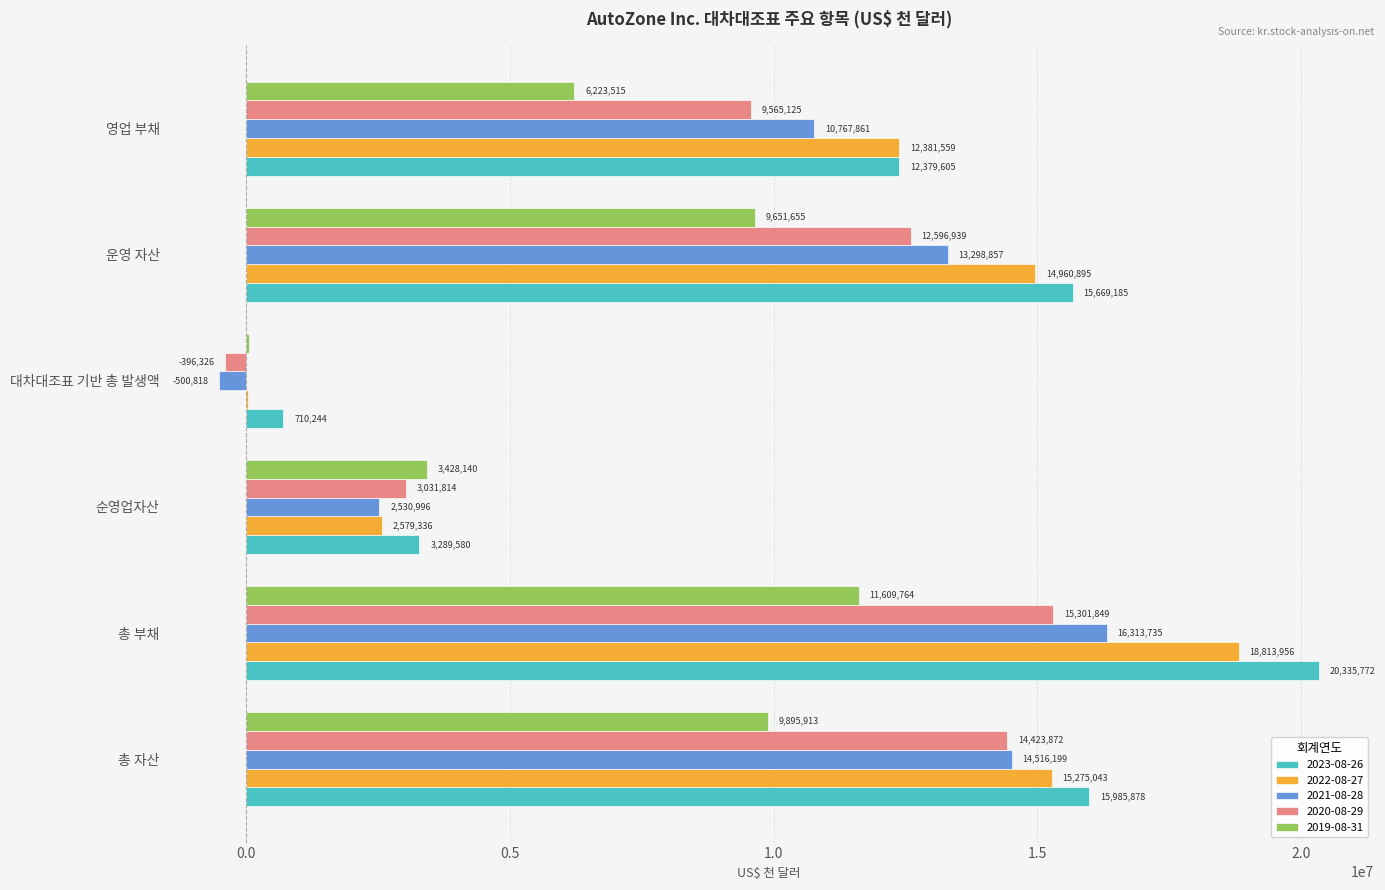

What are all the series names shown in the legend?

2023-08-26, 2022-08-27, 2021-08-28, 2020-08-29, 2019-08-31